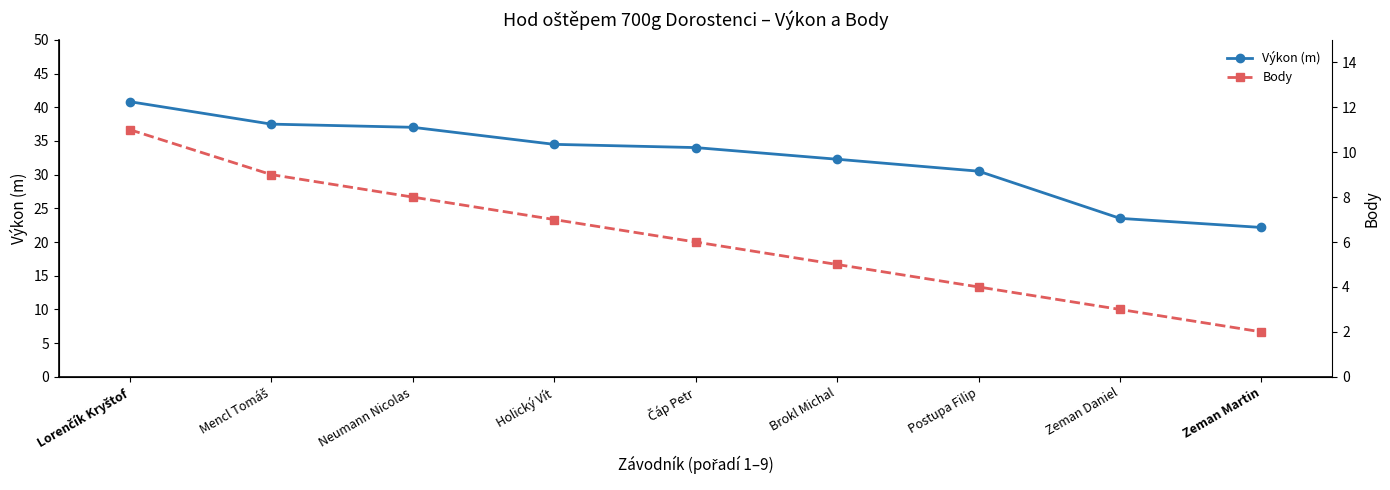

How many lines are shown in the chart?

2